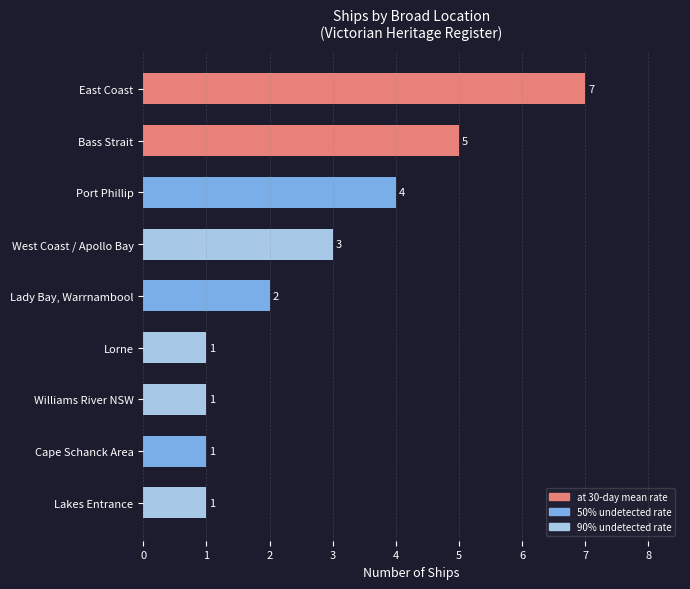

Between East Coast and Bass Strait, which is larger?

East Coast